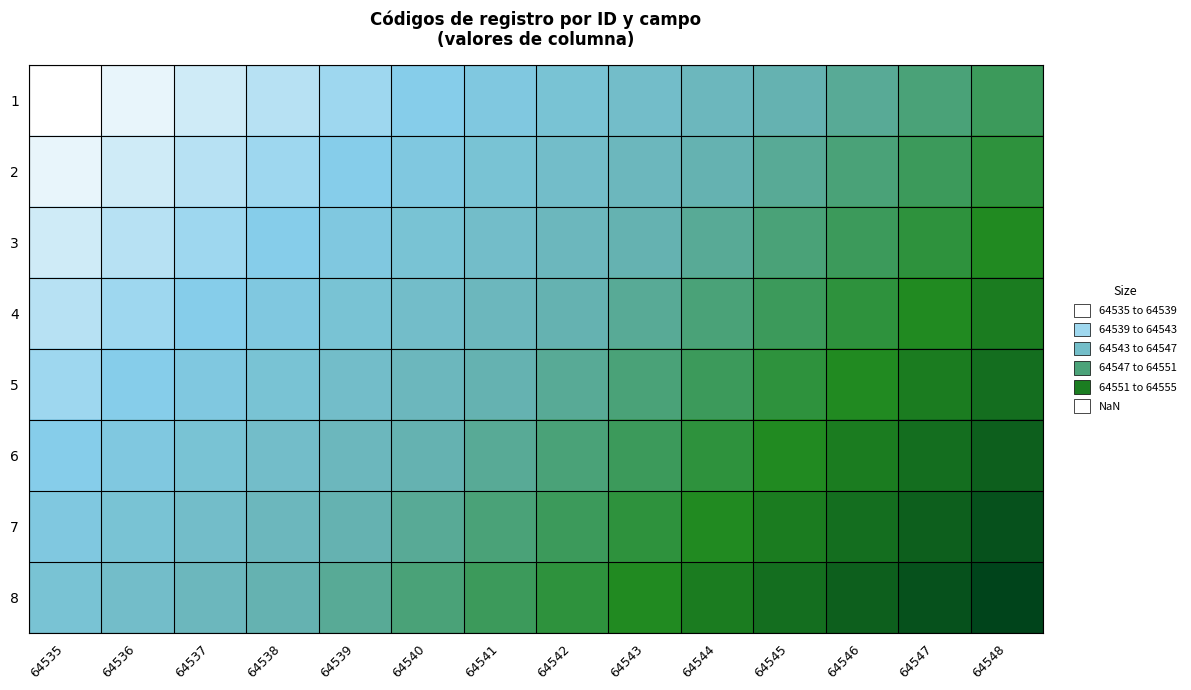

Reading left to right, list all the values displayed in this chart.

1: 64535=64535	64536=64536	64537=64537	64538=64538	64539=64539	64540=64540	64541=64541	64542=64542	64543=64543	64544=64544	64545=64545	64546=64546	64547=64547	64548=64548
2: 64535=64536	64536=64537	64537=64538	64538=64539	64539=64540	64540=64541	64541=64542	64542=64543	64543=64544	64544=64545	64545=64546	64546=64547	64547=64548	64548=64549
3: 64535=64537	64536=64538	64537=64539	64538=64540	64539=64541	64540=64542	64541=64543	64542=64544	64543=64545	64544=64546	64545=64547	64546=64548	64547=64549	64548=64550
4: 64535=64538	64536=64539	64537=64540	64538=64541	64539=64542	64540=64543	64541=64544	64542=64545	64543=64546	64544=64547	64545=64548	64546=64549	64547=64550	64548=64551
5: 64535=64539	64536=64540	64537=64541	64538=64542	64539=64543	64540=64544	64541=64545	64542=64546	64543=64547	64544=64548	64545=64549	64546=64550	64547=64551	64548=64552
6: 64535=64540	64536=64541	64537=64542	64538=64543	64539=64544	64540=64545	64541=64546	64542=64547	64543=64548	64544=64549	64545=64550	64546=64551	64547=64552	64548=64553
7: 64535=64541	64536=64542	64537=64543	64538=64544	64539=64545	64540=64546	64541=64547	64542=64548	64543=64549	64544=64550	64545=64551	64546=64552	64547=64553	64548=64554
8: 64535=64542	64536=64543	64537=64544	64538=64545	64539=64546	64540=64547	64541=64548	64542=64549	64543=64550	64544=64551	64545=64552	64546=64553	64547=64554	64548=64555